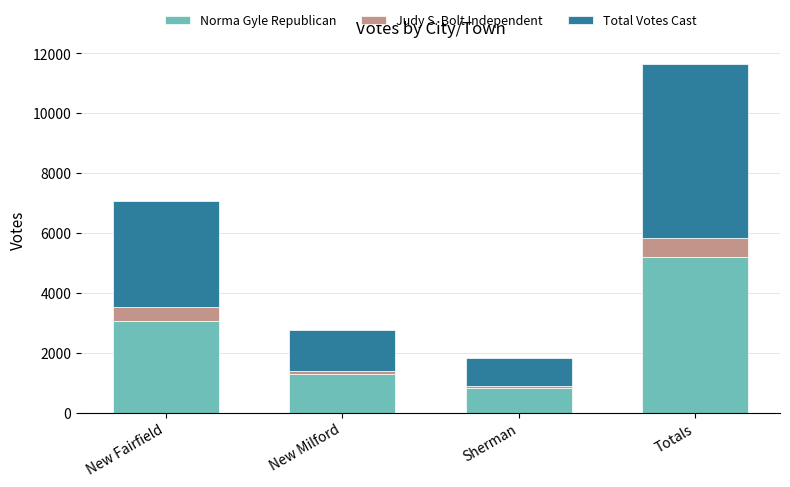

How many bars are there in total?

4